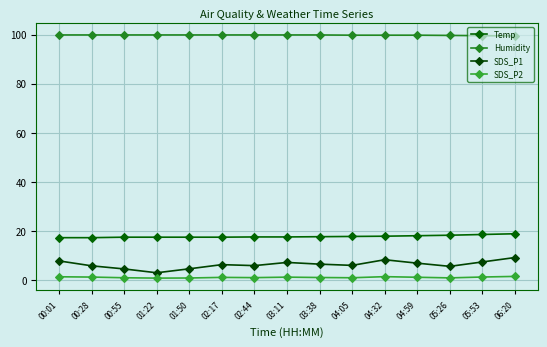

Reading right to left, list all the values displayed in this chart.

Temp: 18.8	18.5	18.2	18.0	17.8	17.7	17.6	17.5	17.5	17.4	17.4	17.4	17.4	17.2	17.2
Humidity: 99.5	99.6	99.7	99.8	99.8	99.8	99.9	99.9	99.9	99.9	99.9	99.9	99.9	99.9	99.9
SDS_P1: 9.1	7.3	5.5	6.8	8.2	5.9	6.4	7.1	5.8	6.2	4.5	2.9	4.5	5.7	7.7
SDS_P2: 1.4	1.1	0.8	1.1	1.3	0.8	0.9	1.1	0.9	1.0	0.8	0.7	0.8	1.1	1.2